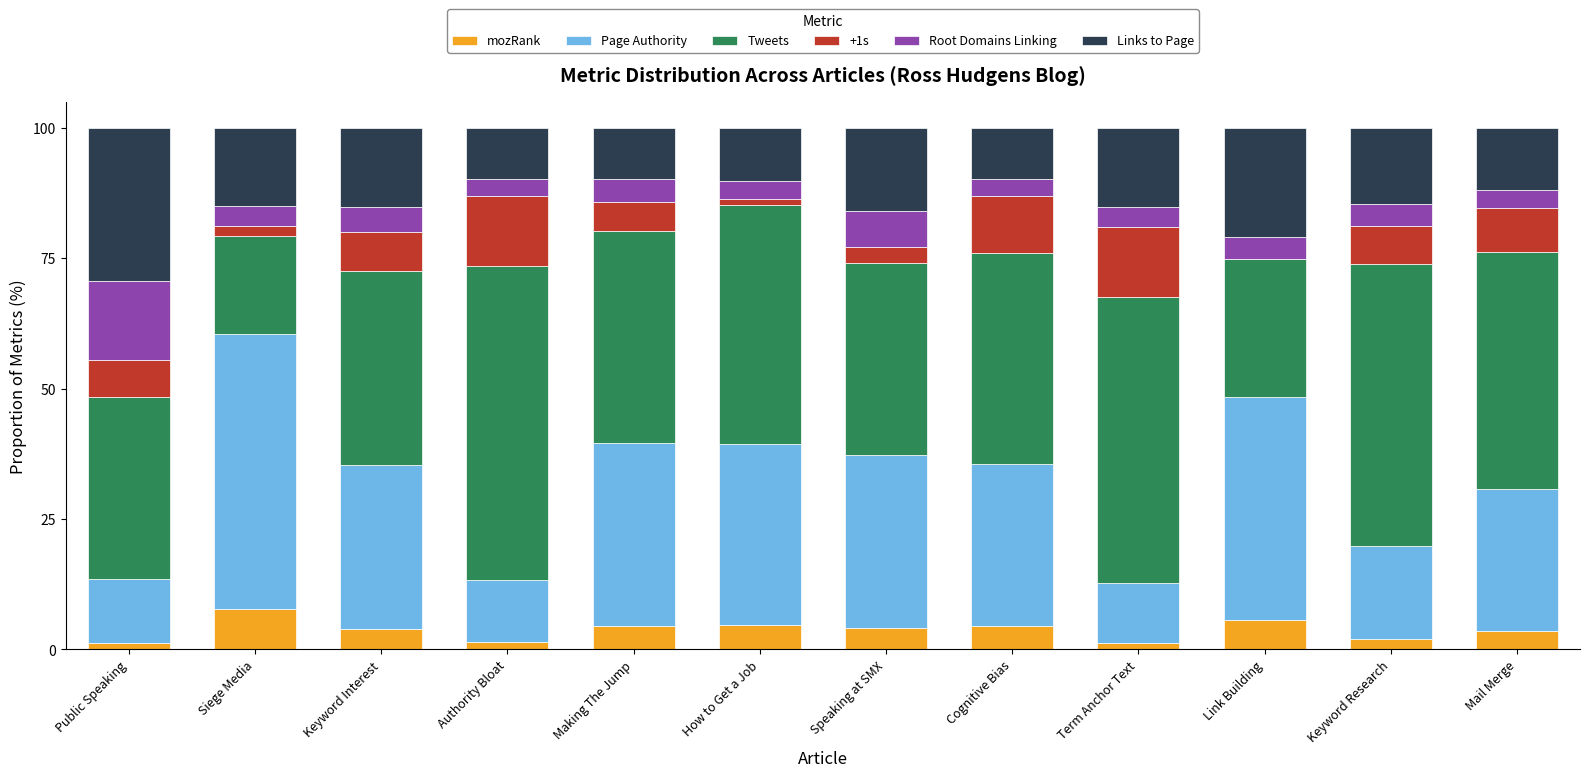

What is the total value across all series at Cognitive Bias?

100.0